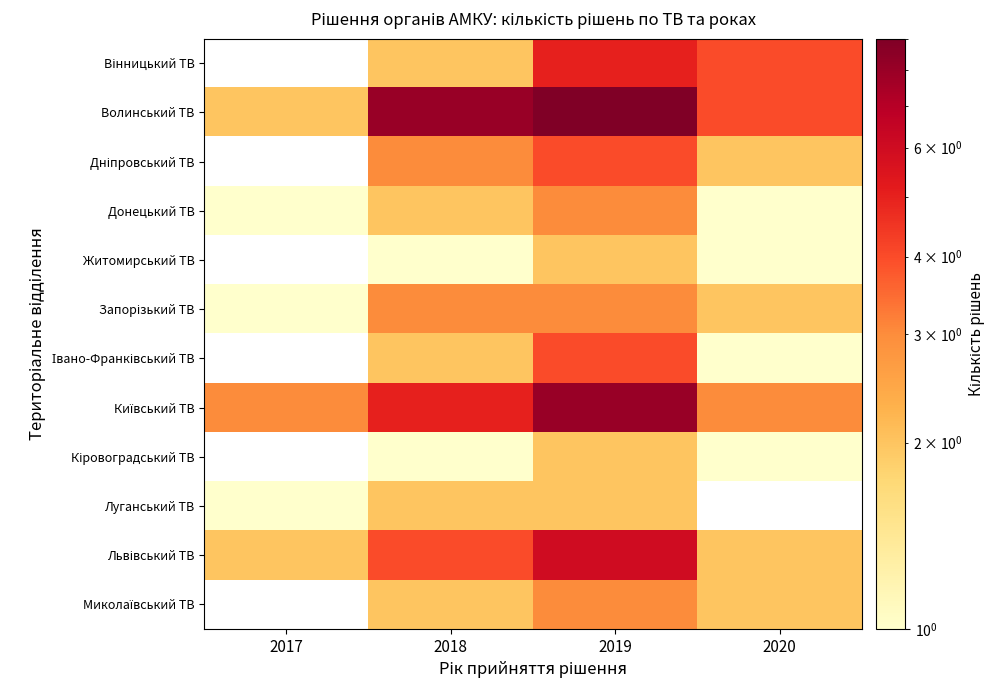

How many values in the Кіровоградський ТВ series exceed 1?

1